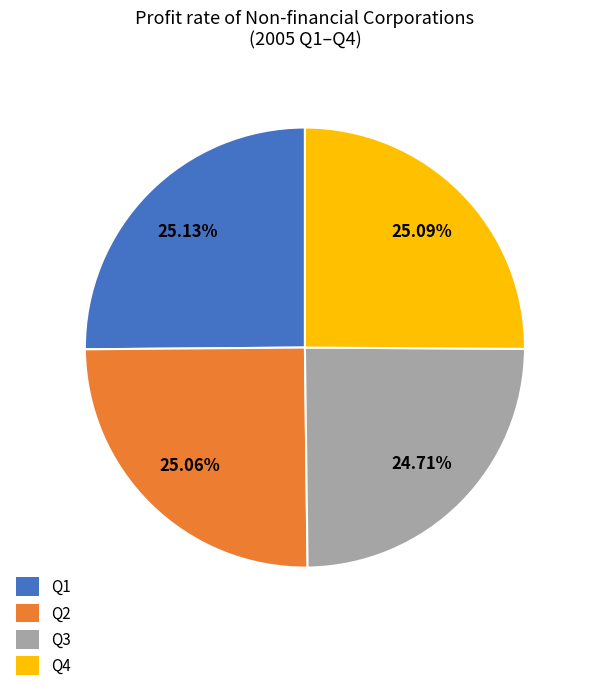

Count the number of slices in the pie.

4